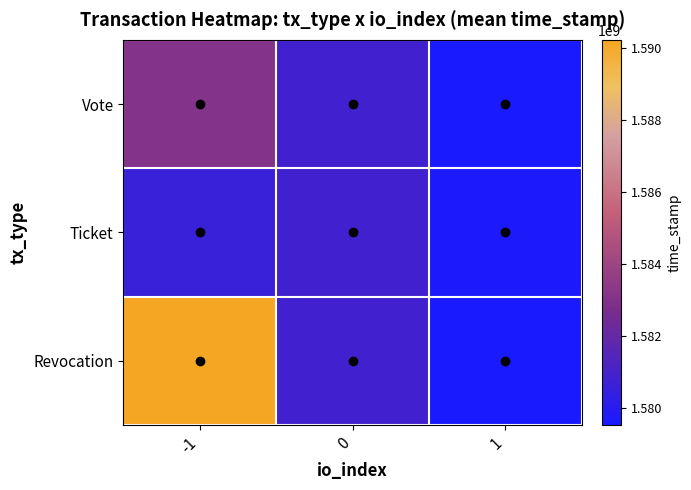

Reading left to right, list all the values displayed in this chart.

Vote: -1=1583046396	0=1580832043	1=1579547861
Ticket: -1=1580611177	0=1580832043	1=1579636863
Revocation: -1=1590226899	0=1580832043	1=1579527860